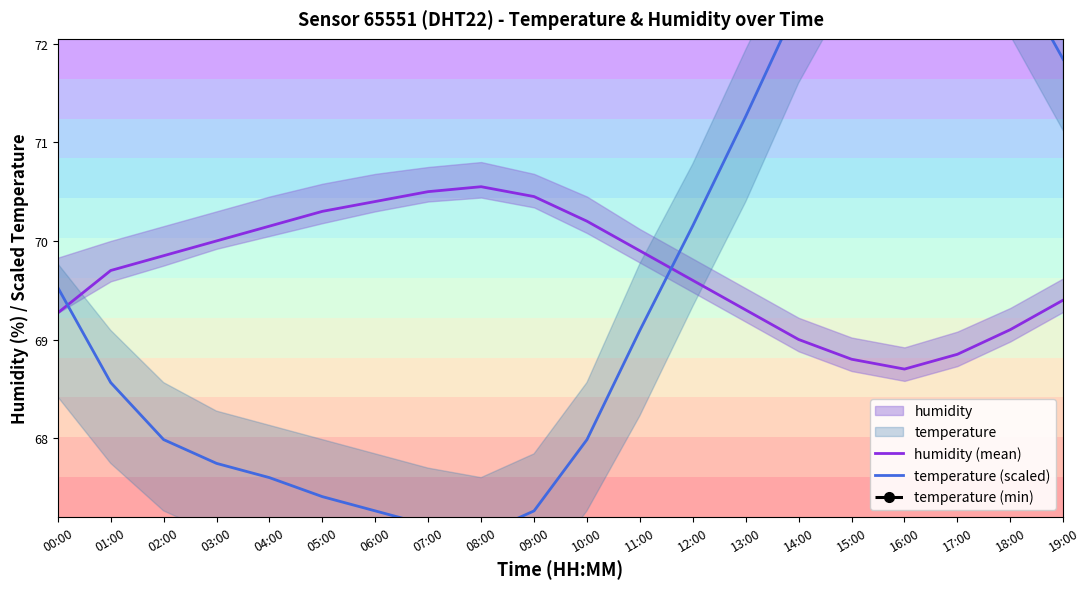

Does the chart display data point markers on the line(s)?

No